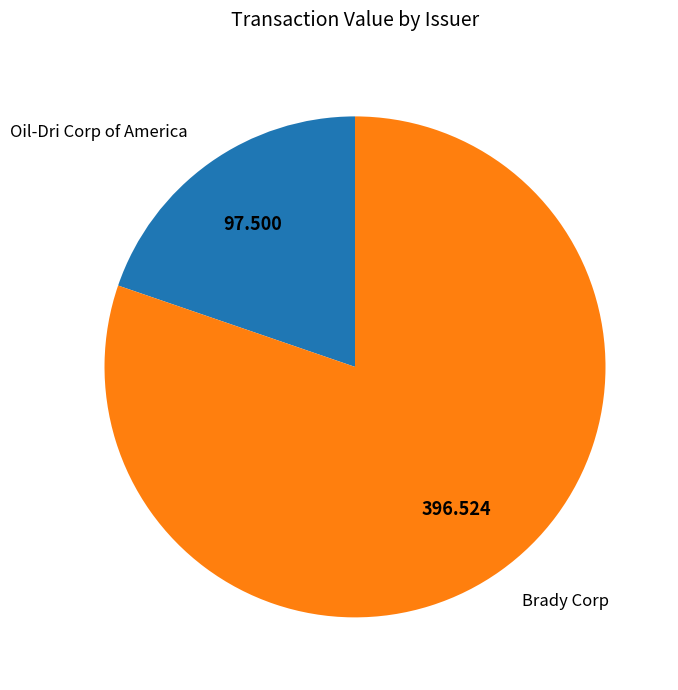

What is the smallest slice in the pie chart?

Oil-Dri Corp of America